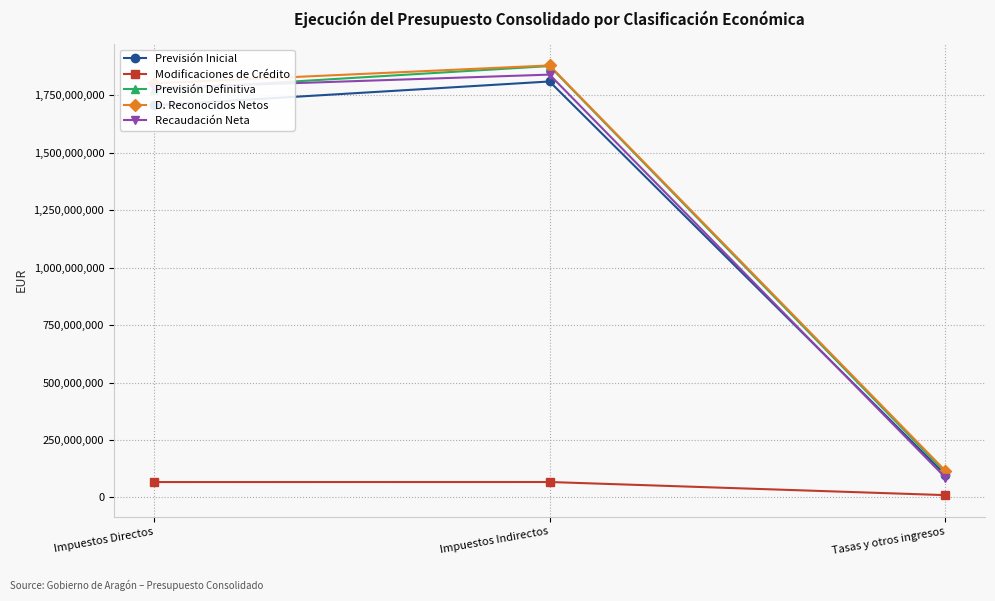

Which label corresponds to the largest value in the chart?

Impuestos Indirectos